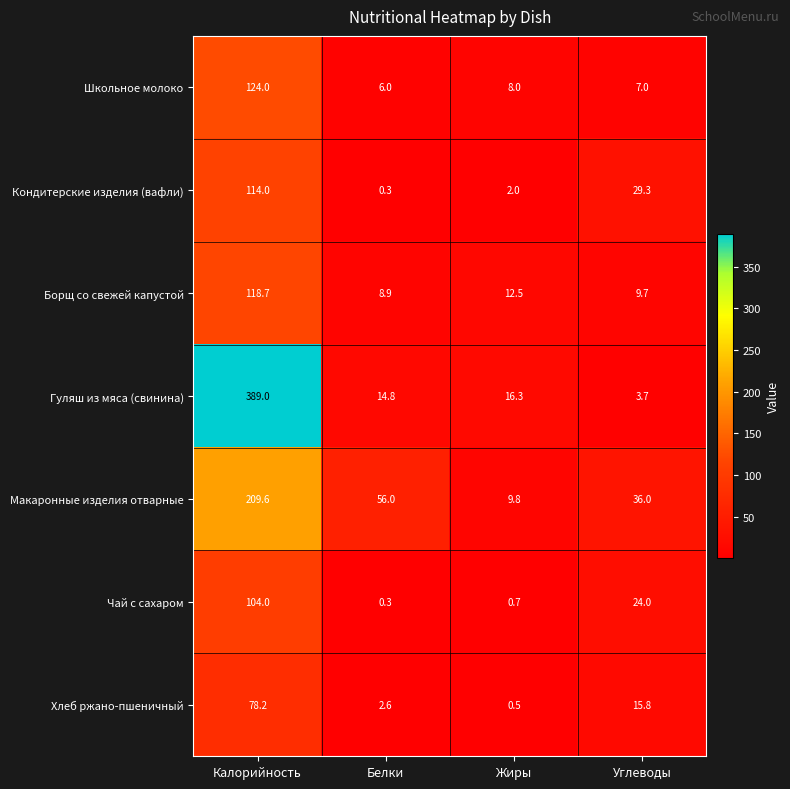

Rank the series by their maximum value, from lowest to highest.

Хлеб ржано-пшеничный, Чай с сахаром, Кондитерские изделия (вафли), Борщ со свежей капустой, Школьное молоко, Макаронные изделия отварные, Гуляш из мяса (свинина)